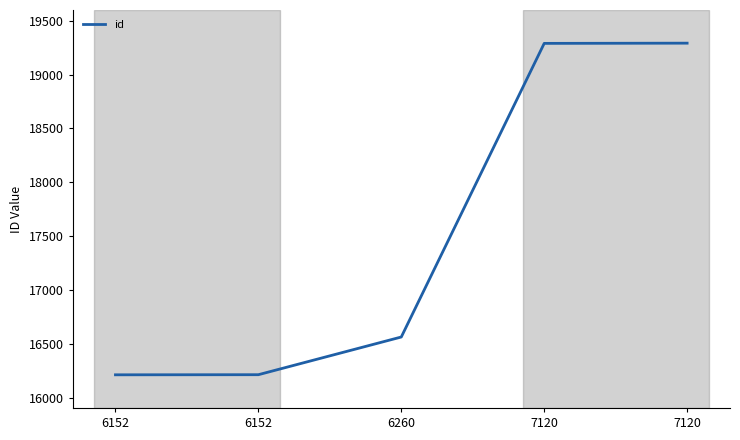

What is the difference between the values at 7120 and 7120?

2